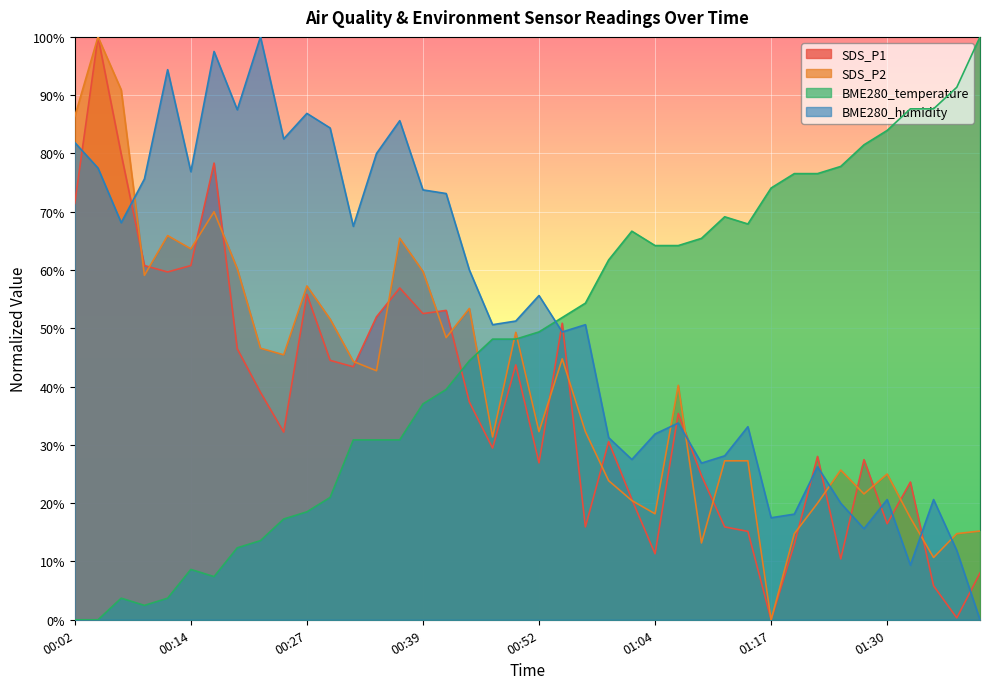

At 00:22, list the series in order from largest to smallest.

BME280_humidity, SDS_P2, SDS_P1, BME280_temperature